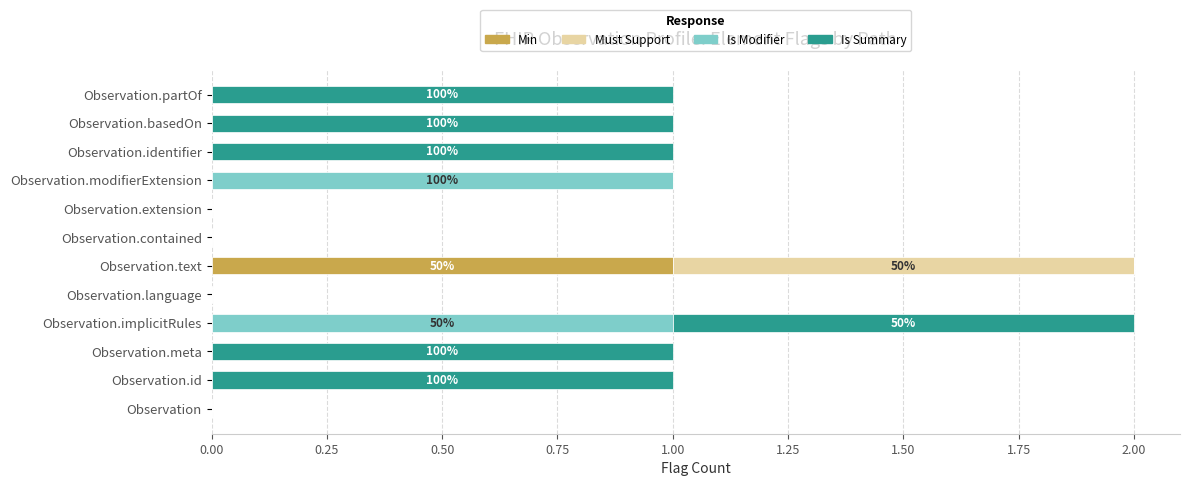

The Min series shows 0 at Observation.partOf. True or false?

True